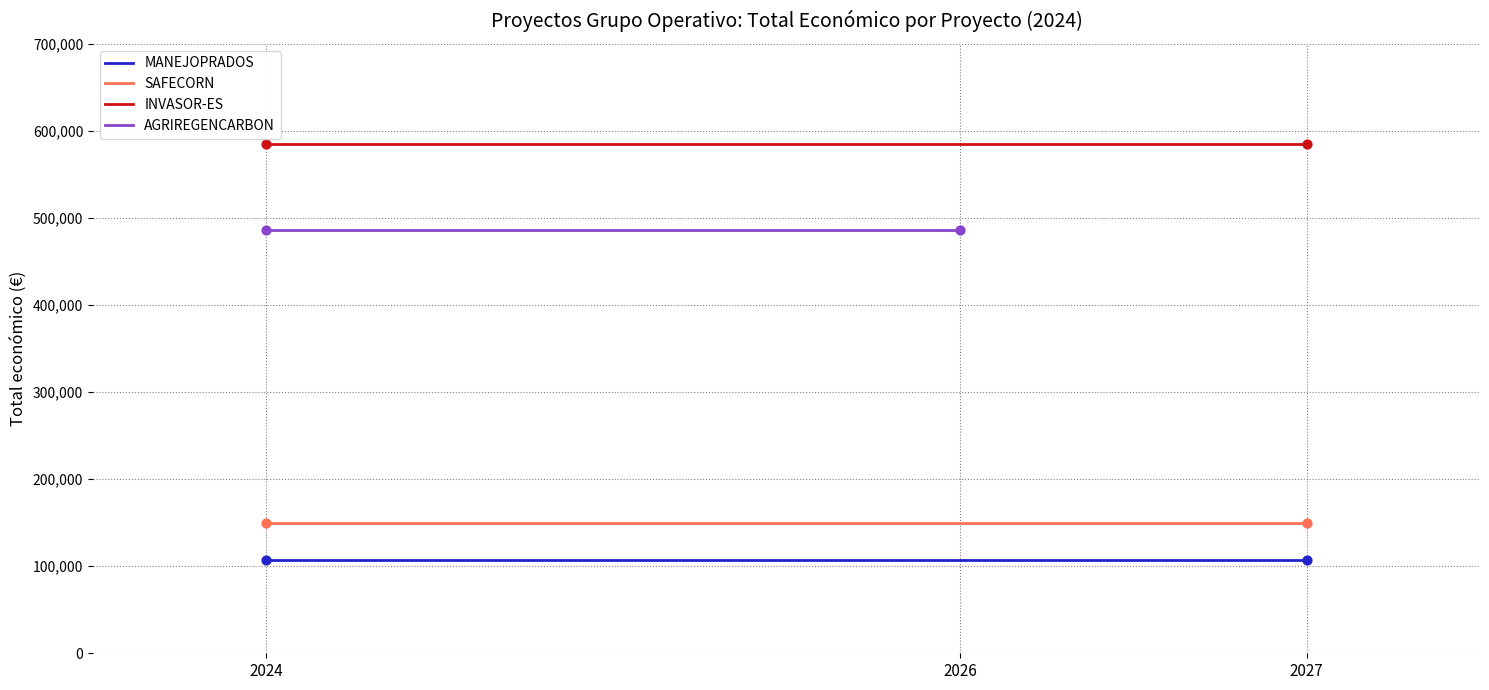

Which series has the widest spread of Y values?

MANEJOPRADOS